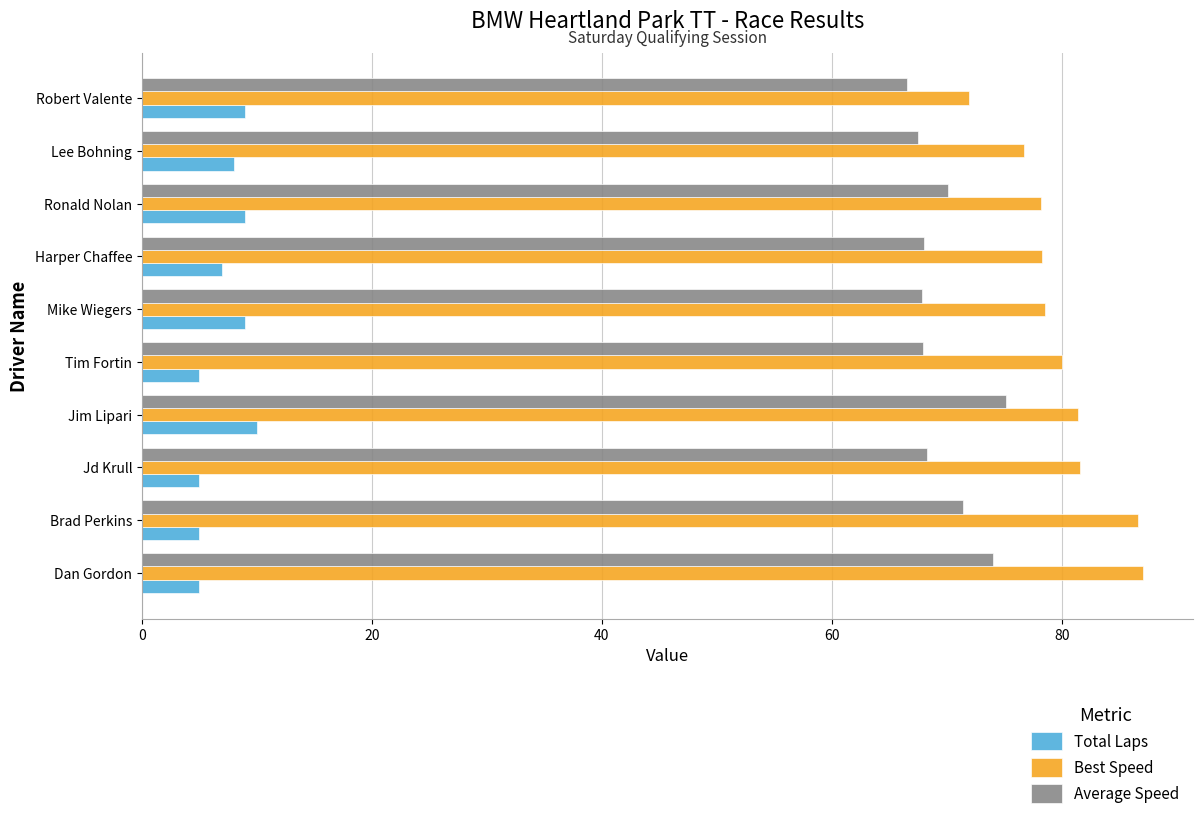

Rank the series by their maximum value, from highest to lowest.

Best Speed, Average Speed, Total Laps